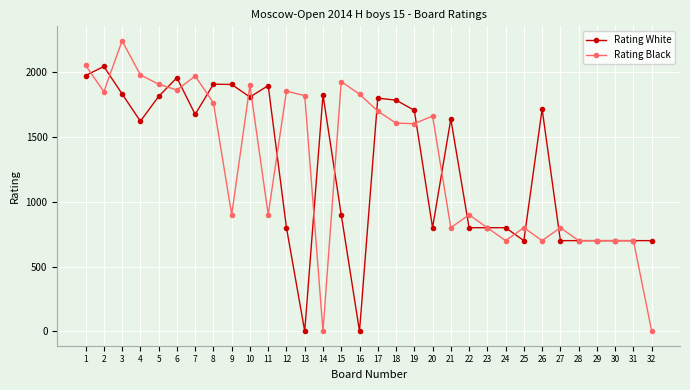

True or false: Rating Black has more than 0 points higher than both neighbors.

True